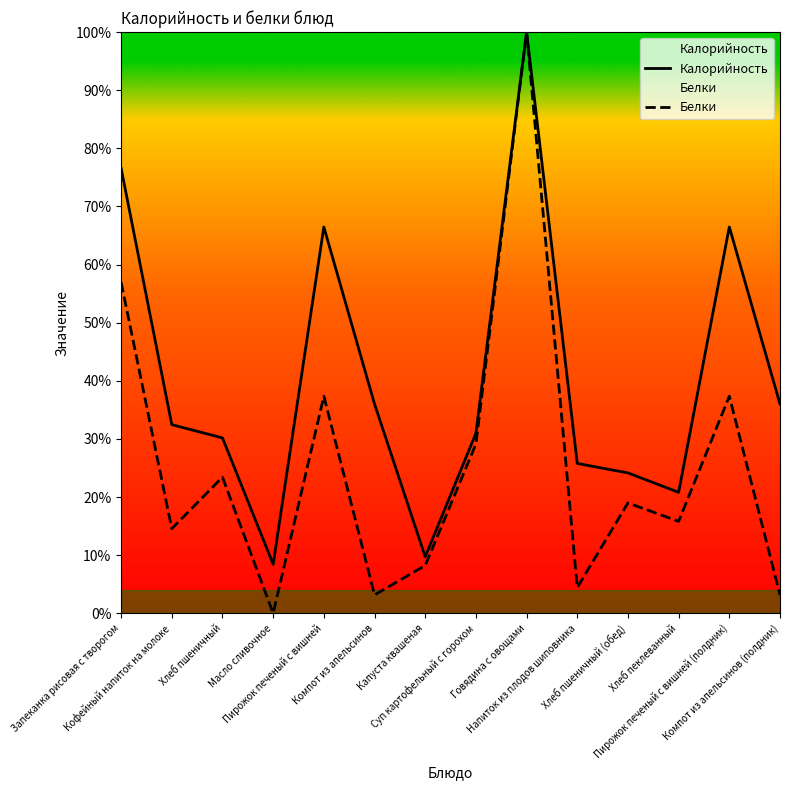

Rank the series by their average value, from highest to lowest.

Калорийность, Белки